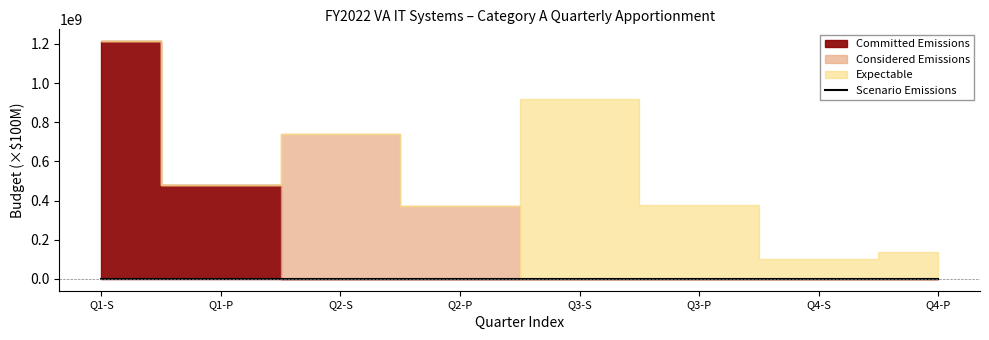

Where is the data nearest to the value 6?

Q1-P